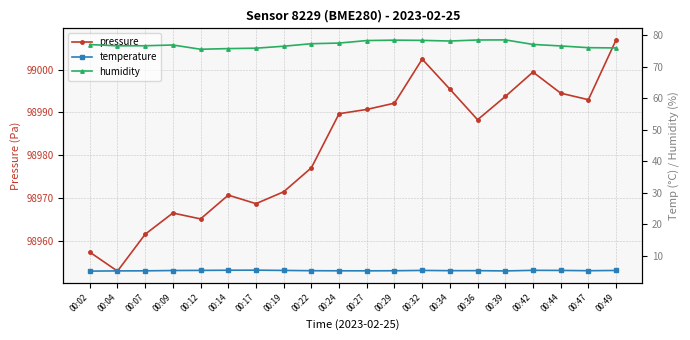

Reading left to right, list all the values displayed in this chart.

pressure: 98957.3	98952.8	98961.5	98966.4	98965.1	98970.6	98968.6	98971.4	98977.0	98989.7	98990.7	98992.2	99002.5	98995.4	98988.3	98993.7	98999.4	98994.5	98993.0	99007.0
temperature: 5.1	5.2	5.2	5.3	5.3	5.4	5.4	5.3	5.2	5.2	5.2	5.2	5.3	5.3	5.3	5.2	5.4	5.3	5.2	5.3
humidity: 77.0	76.6	76.6	76.9	75.5	75.7	75.8	76.5	77.3	77.5	78.3	78.4	78.3	78.1	78.5	78.5	77.0	76.6	76.0	75.9